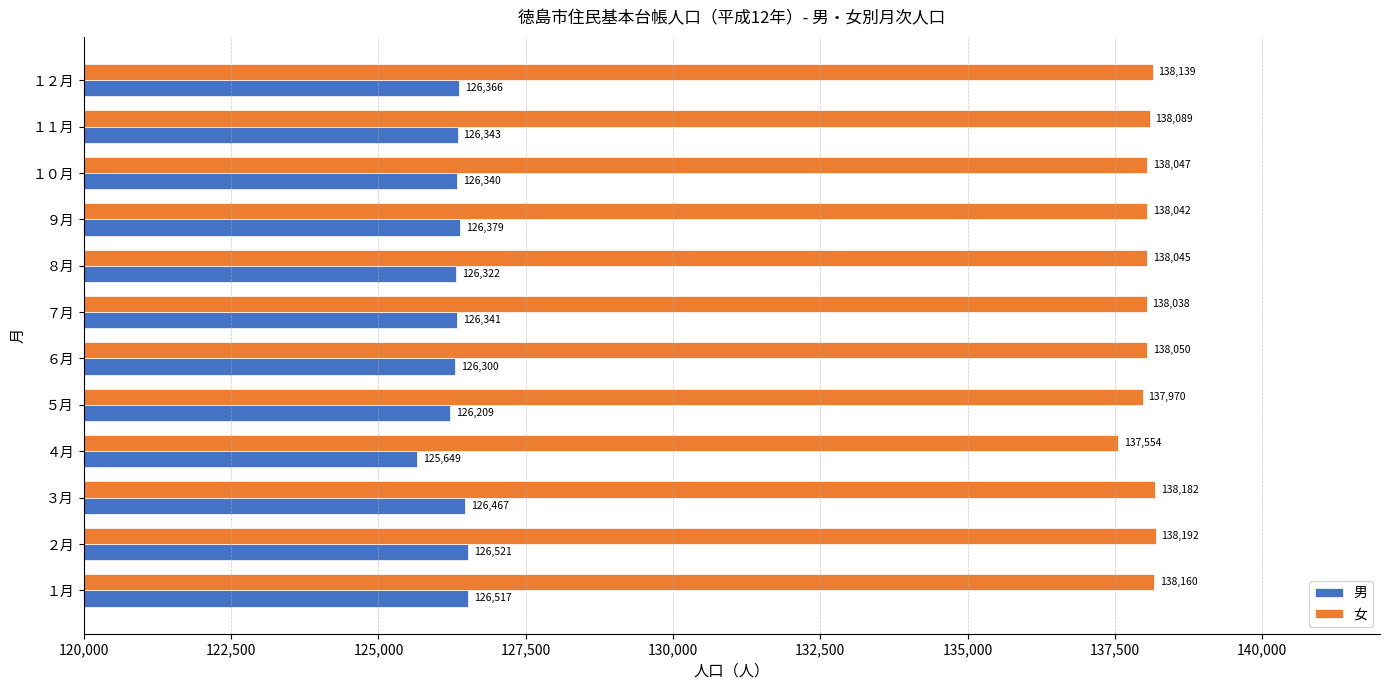

What is the sum of the 男 values at ４月 and ６月?

251949